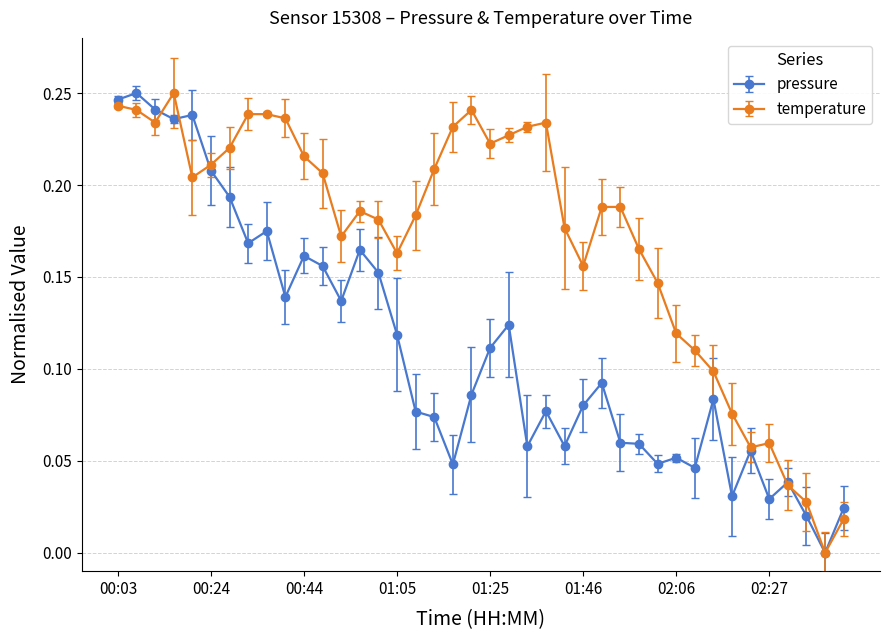

List the series in order of their overall mean, lowest first.

pressure, temperature